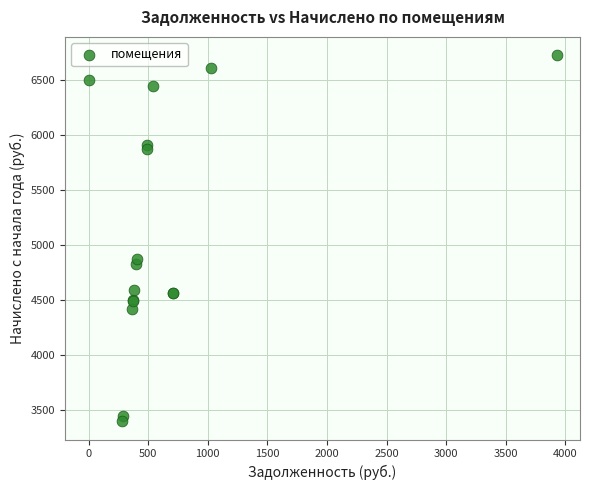

What Y value in the scatter plot is closest to 5061?

4874.0